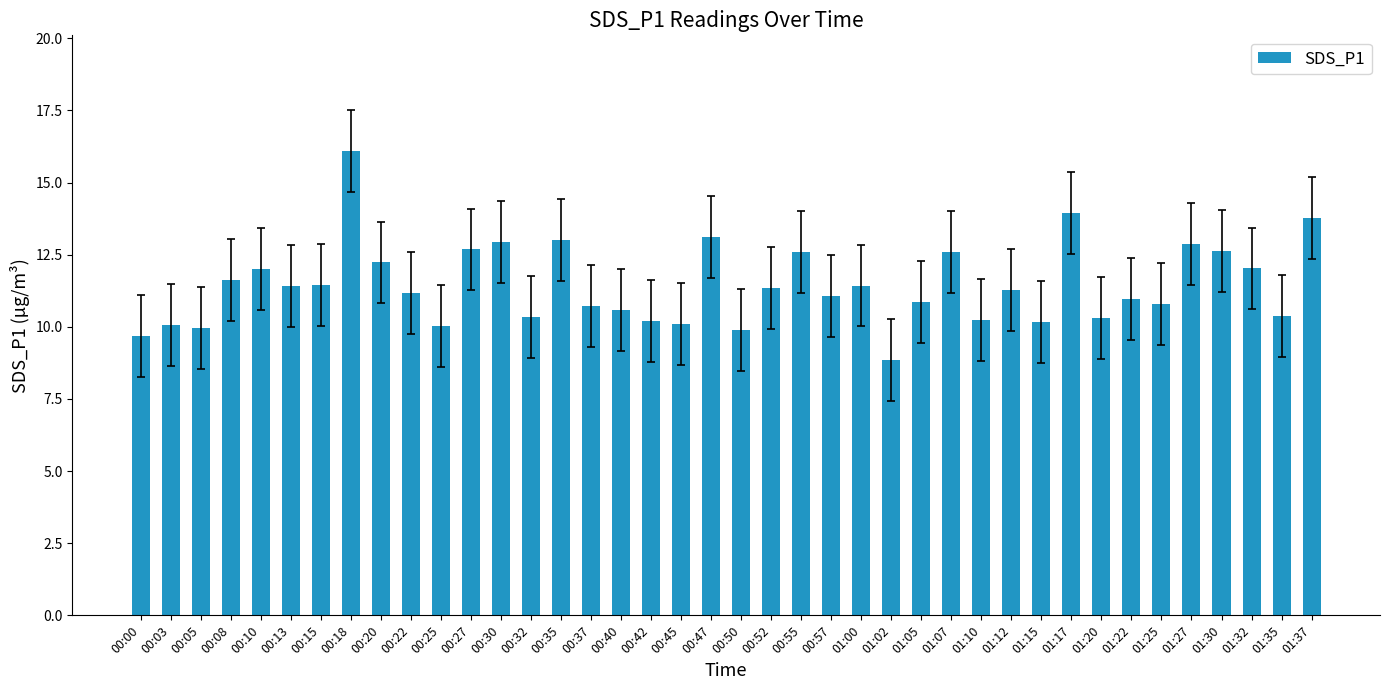

Approximately how many times larger is the value at 01:17 compared to 00:20?

1.1